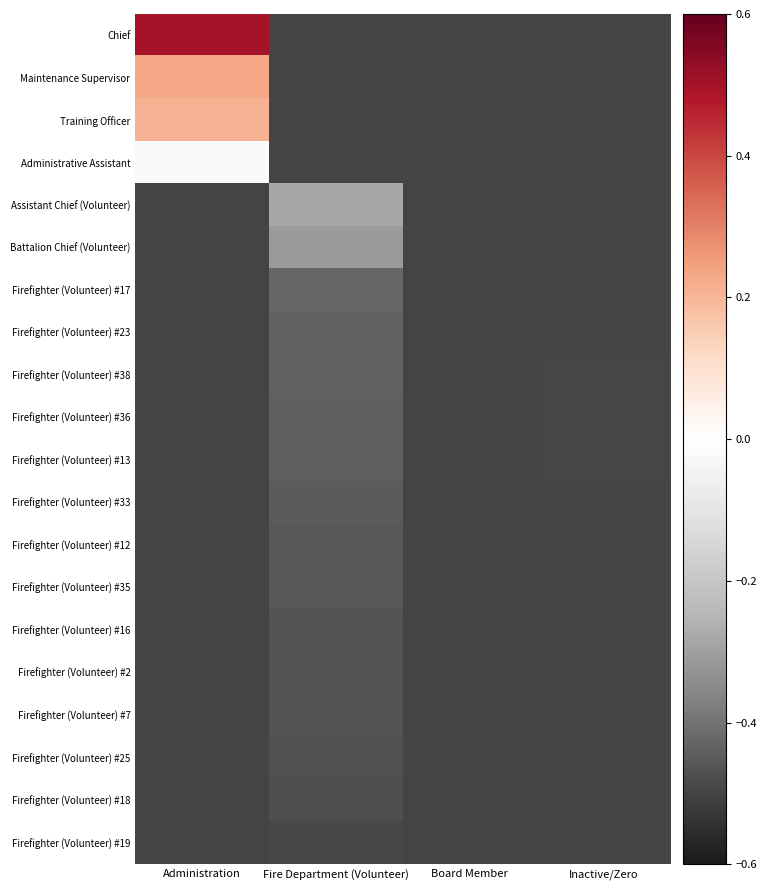

Which series has the largest total across all categories?

Chief